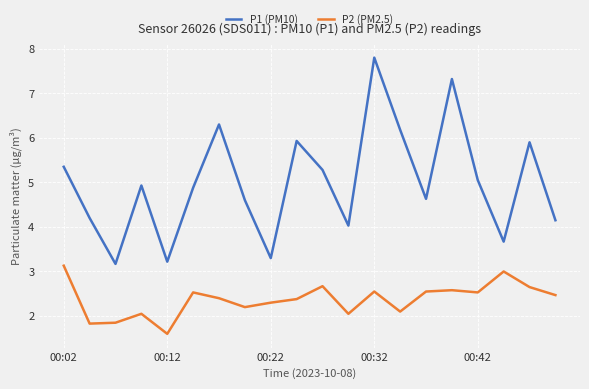

What is the difference between the maximum and minimum values in the P2 (PM2.5) series?

1.5